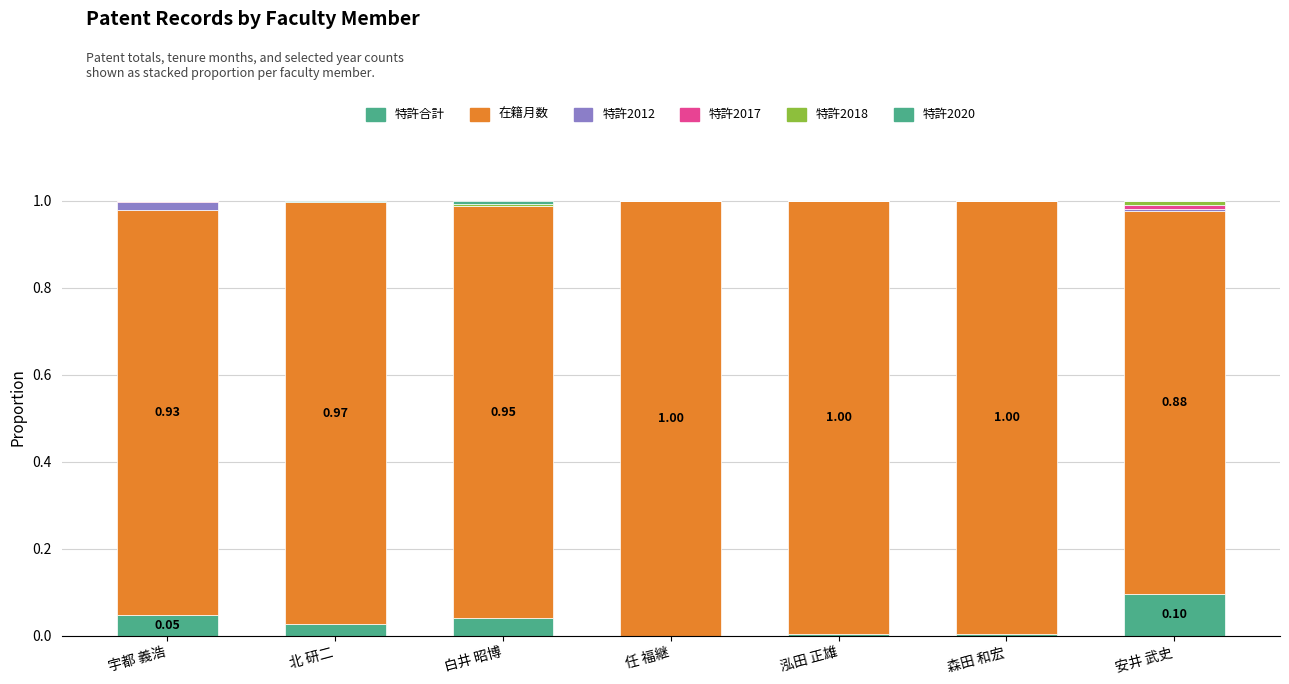

The value of 特許2017 at 任 福継 is 0.0. True or false?

True